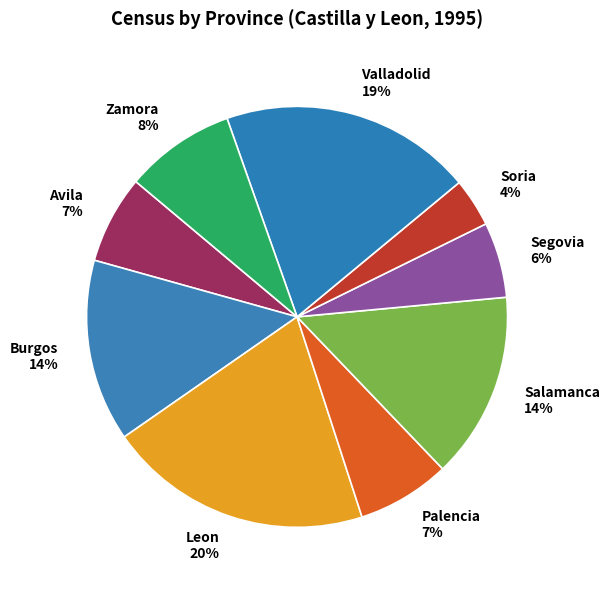

Which has a higher value, Palencia or Leon?

Leon